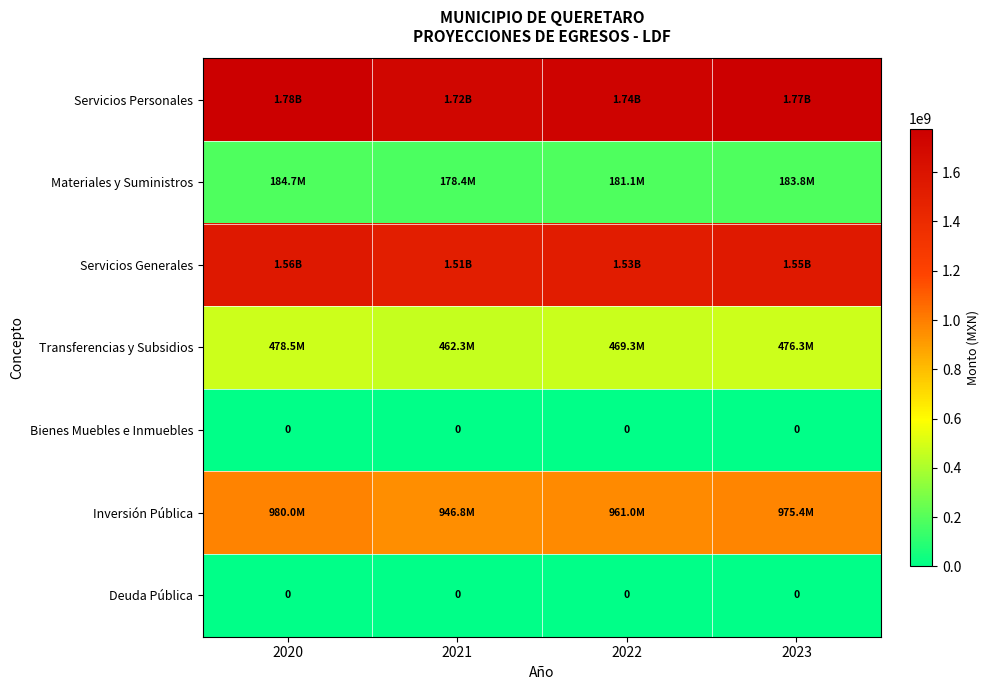

Is it true that Transferencias y Subsidios equals 478548200 at 2020?

True